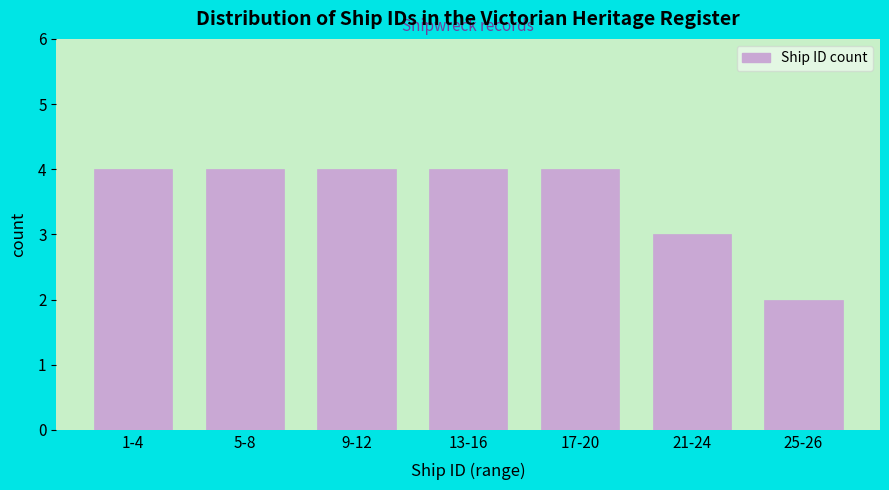

Reading left to right, what are all the values shown in this chart?

1-4=4	5-8=4	9-12=4	13-16=4	17-20=4	21-24=3	25-26=2